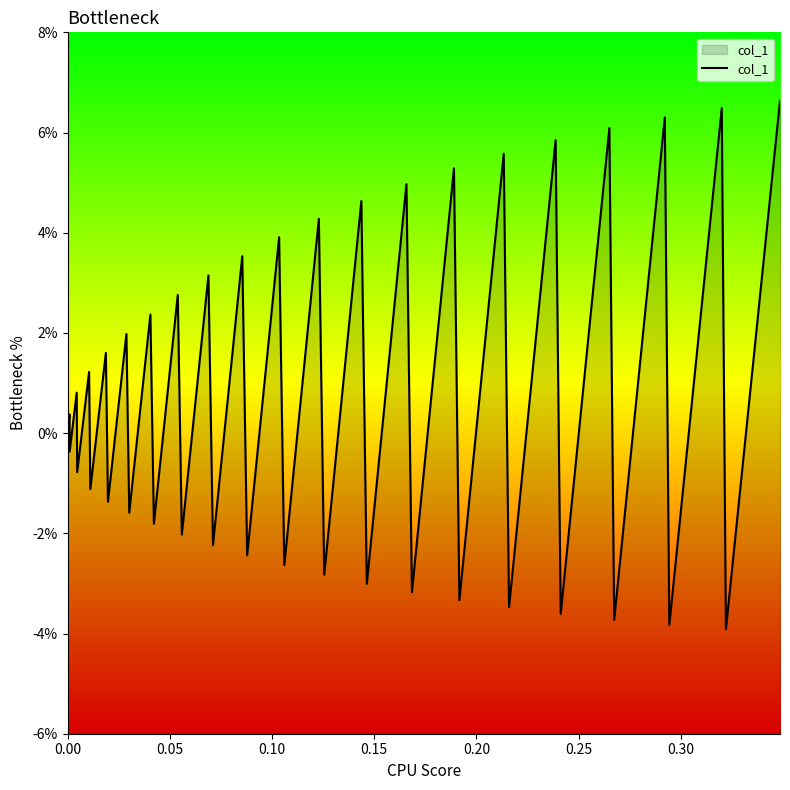

How many interior local valleys (lower than both neighbors) does the data have?

19